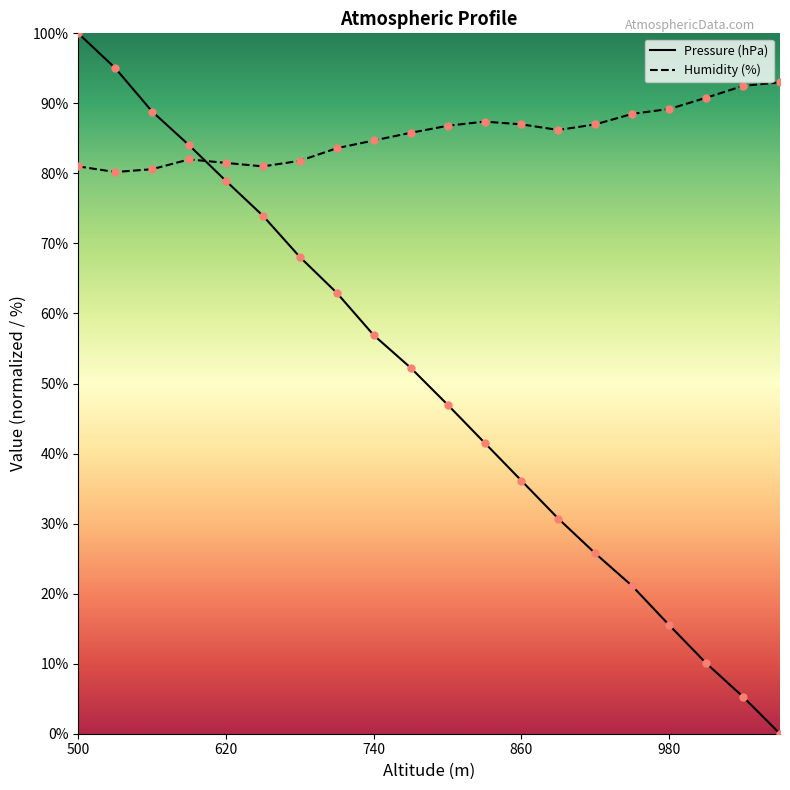

Which series reaches the minimum Y coordinate?

Pressure (hPa)